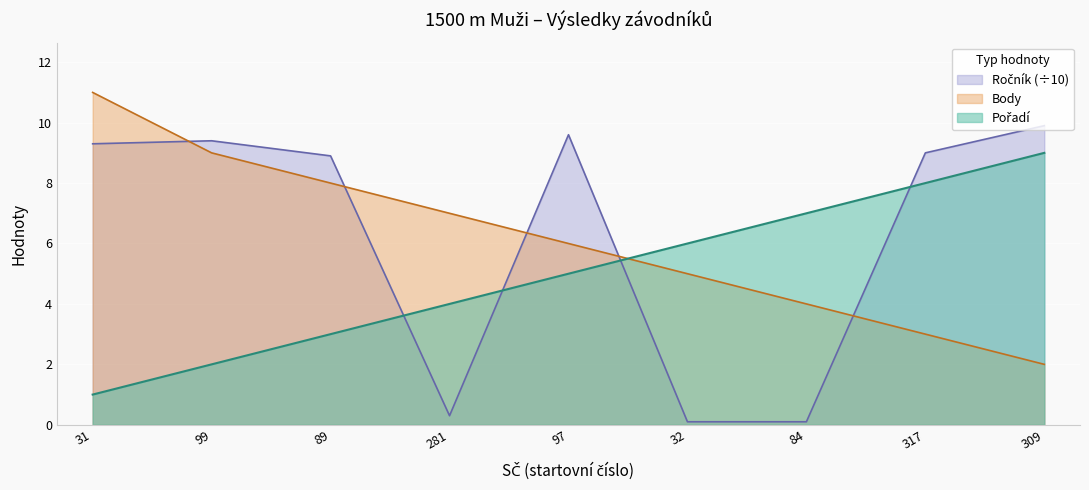

Where do Ročník and Pořadí first cross each other?

89 and 281